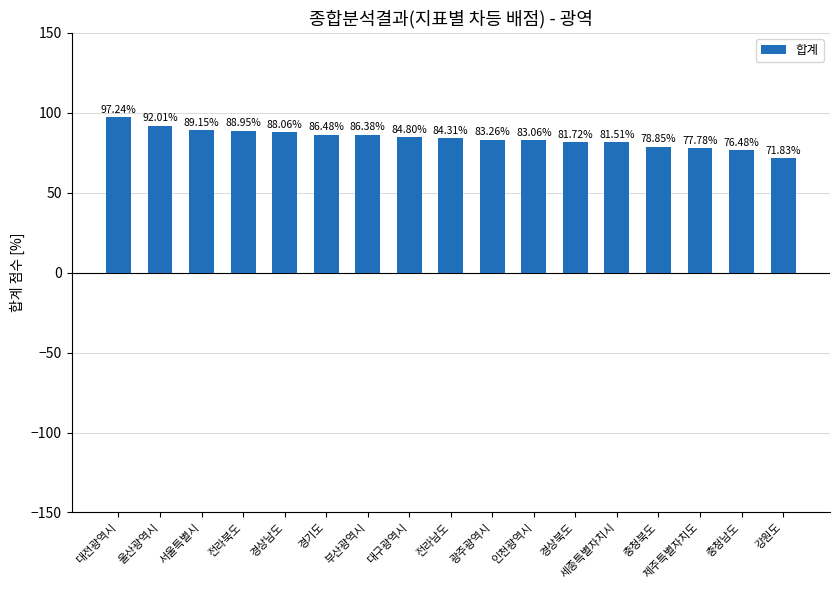

What is the difference between the maximum and minimum values?

25.4